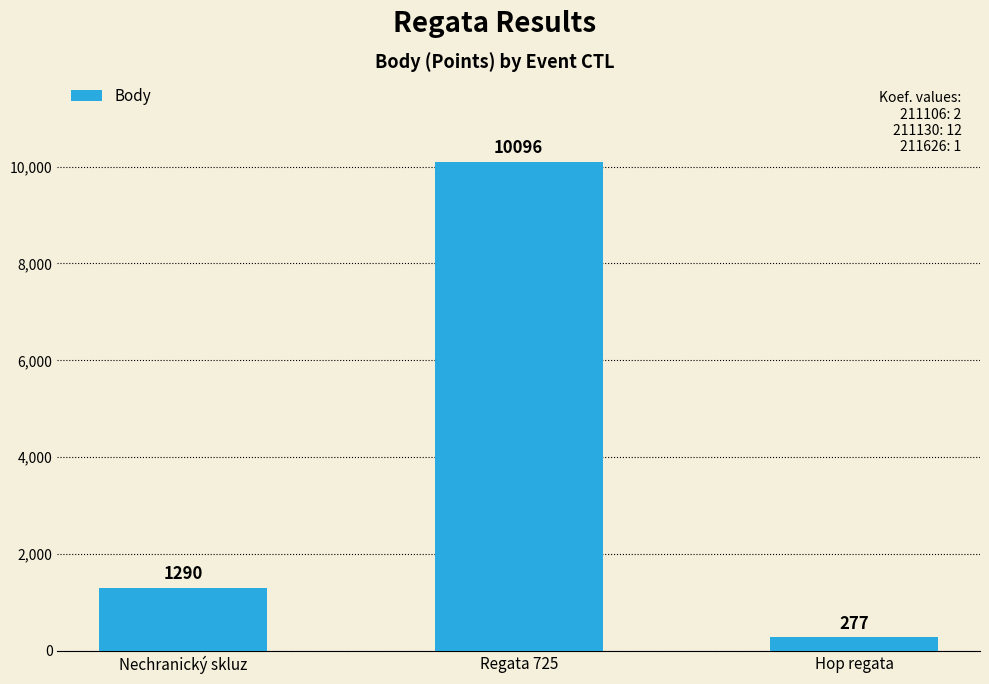

Count the number of data series in this chart.

1